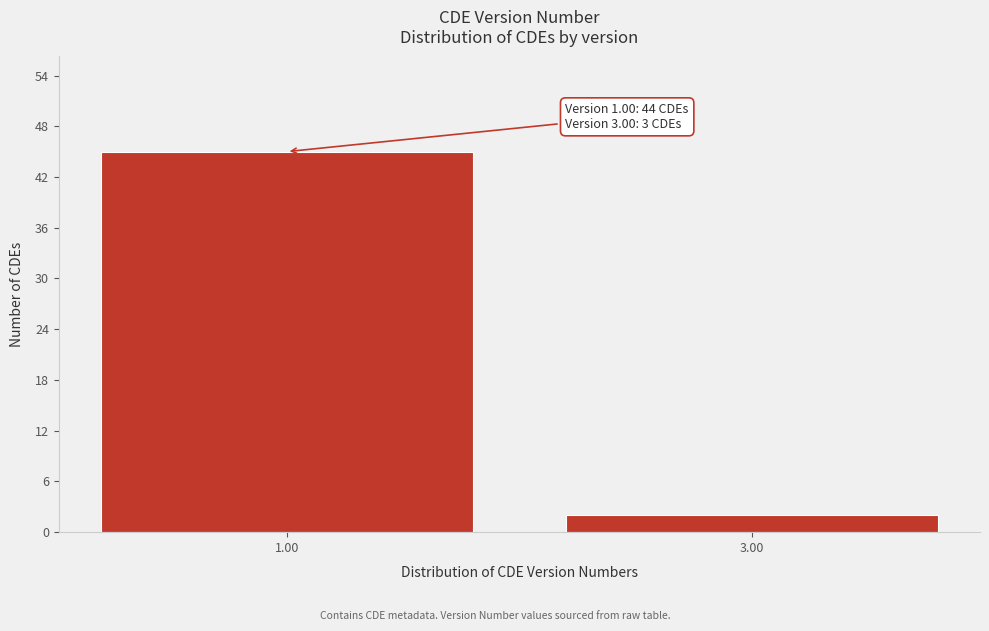

Reading left to right, what are all the values shown in this chart?

1.00=45	3.00=2